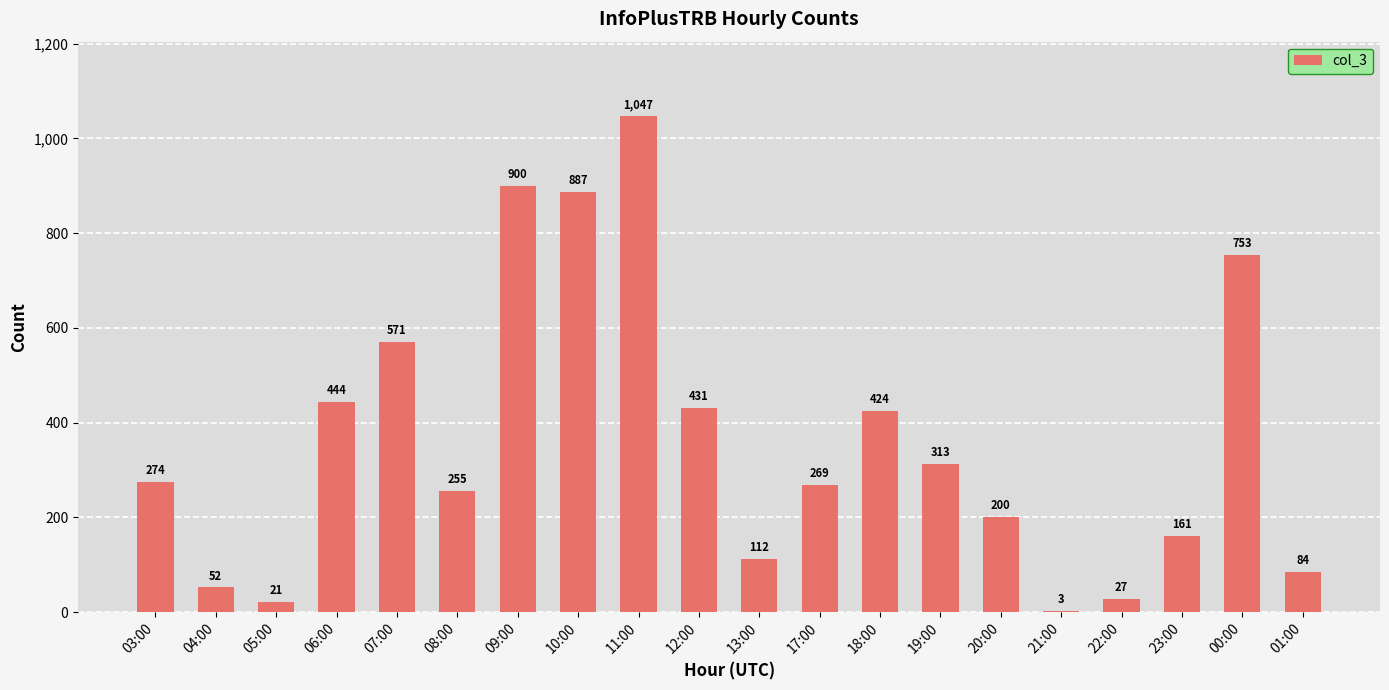

Reading left to right, transcribe all the data shown in this chart.

274	52	21	444	571	255	900	887	1047	431	112	269	424	313	200	3	27	161	753	84